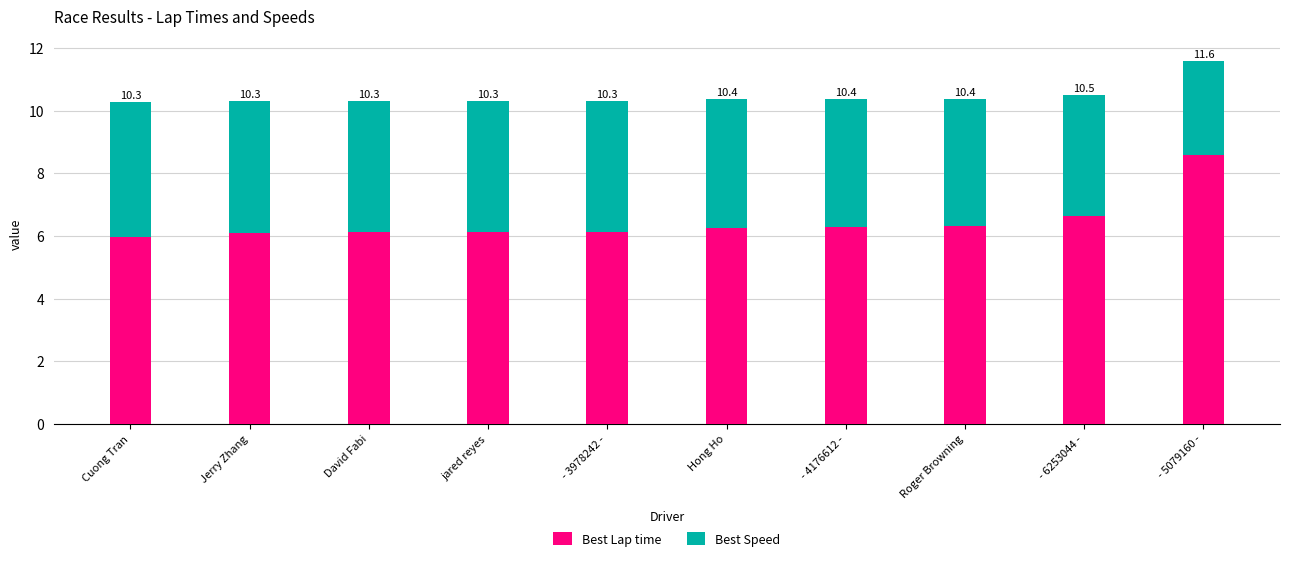

What are all the series names shown in the legend?

Best Lap time, Best Speed